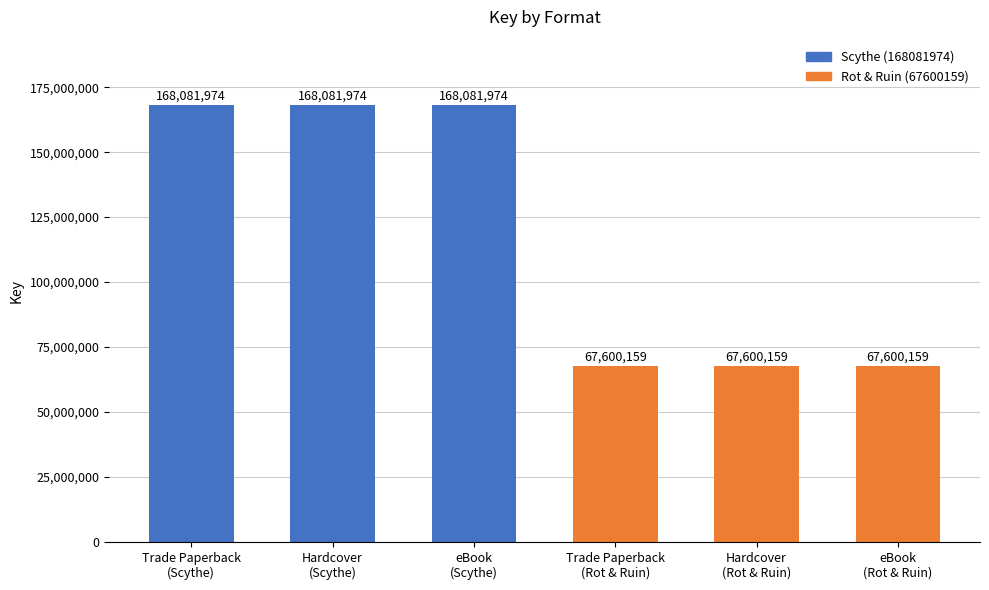

What is the difference between the second highest and minimum values?

100481815